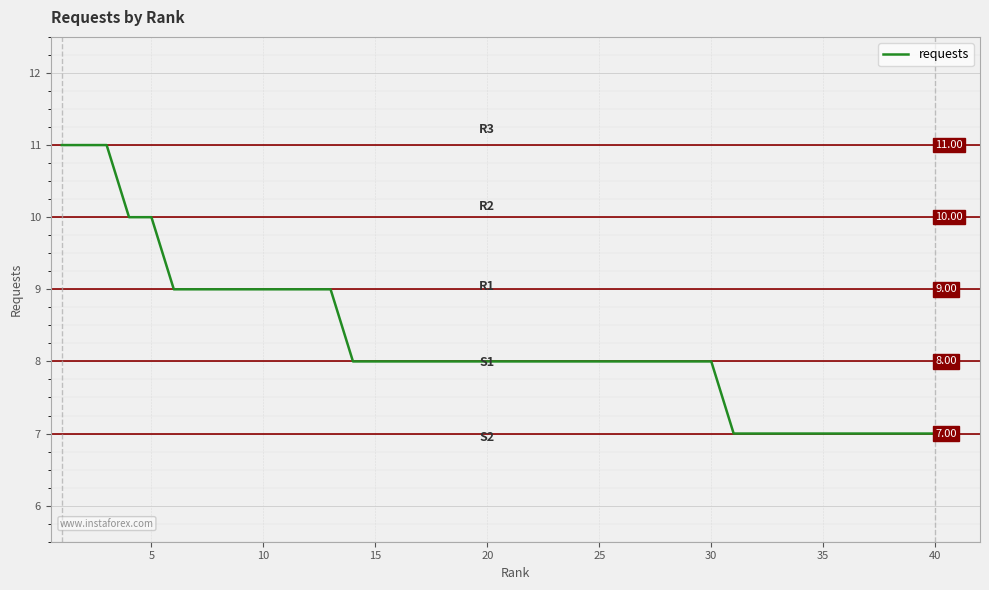

What is the difference between the maximum and minimum values?

4